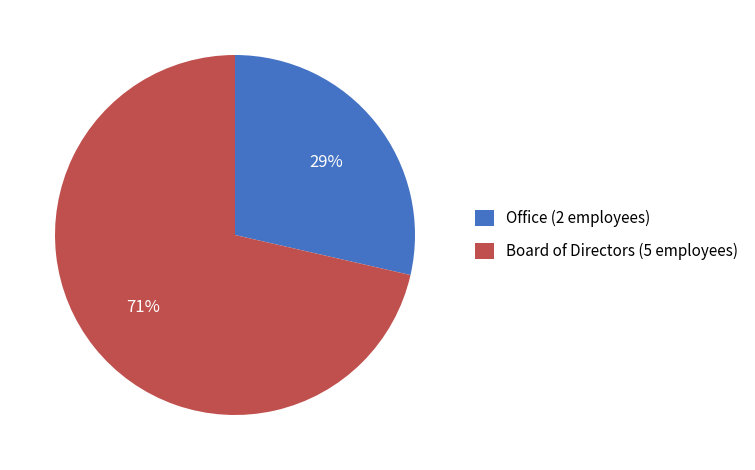

Is the sum of Board of Directors (5 employees) and Office (2 employees) greater than half?

Yes